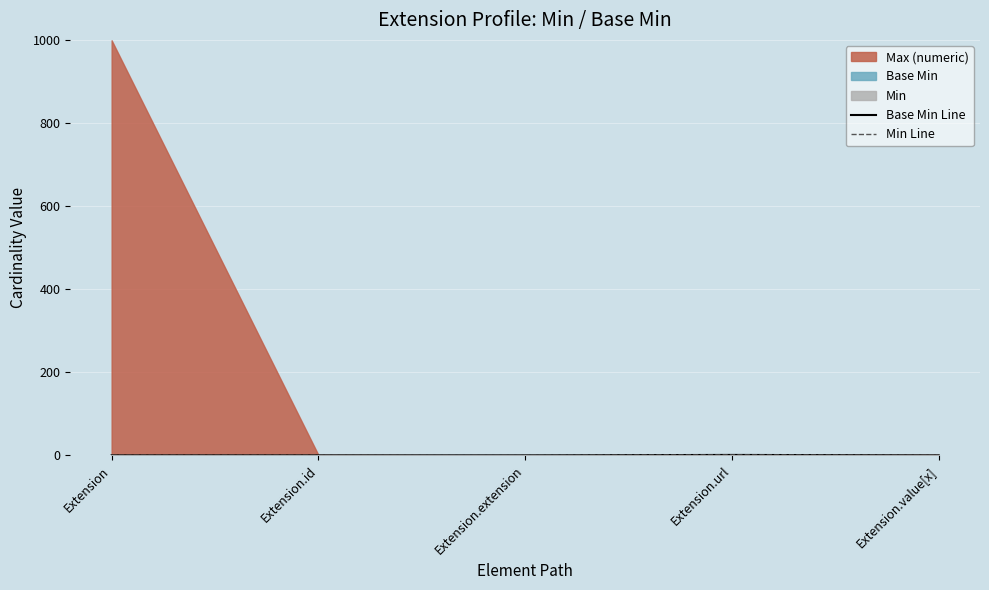

True or false: Base Min Line and Min Line intersect in this chart.

False